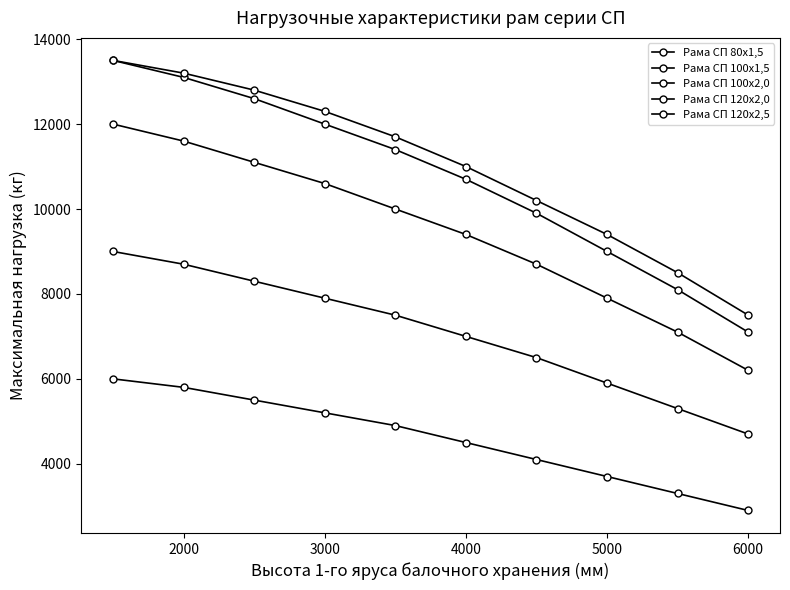

Count the number of categories in the chart.

10